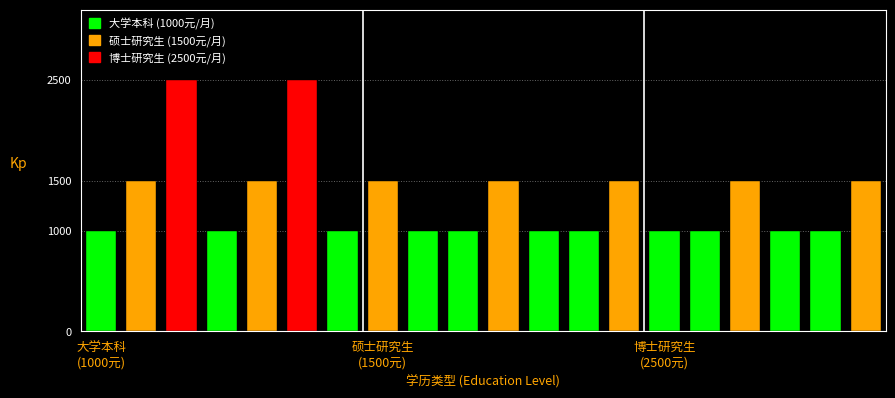

Which label corresponds to the largest value in the chart?

博士研究生